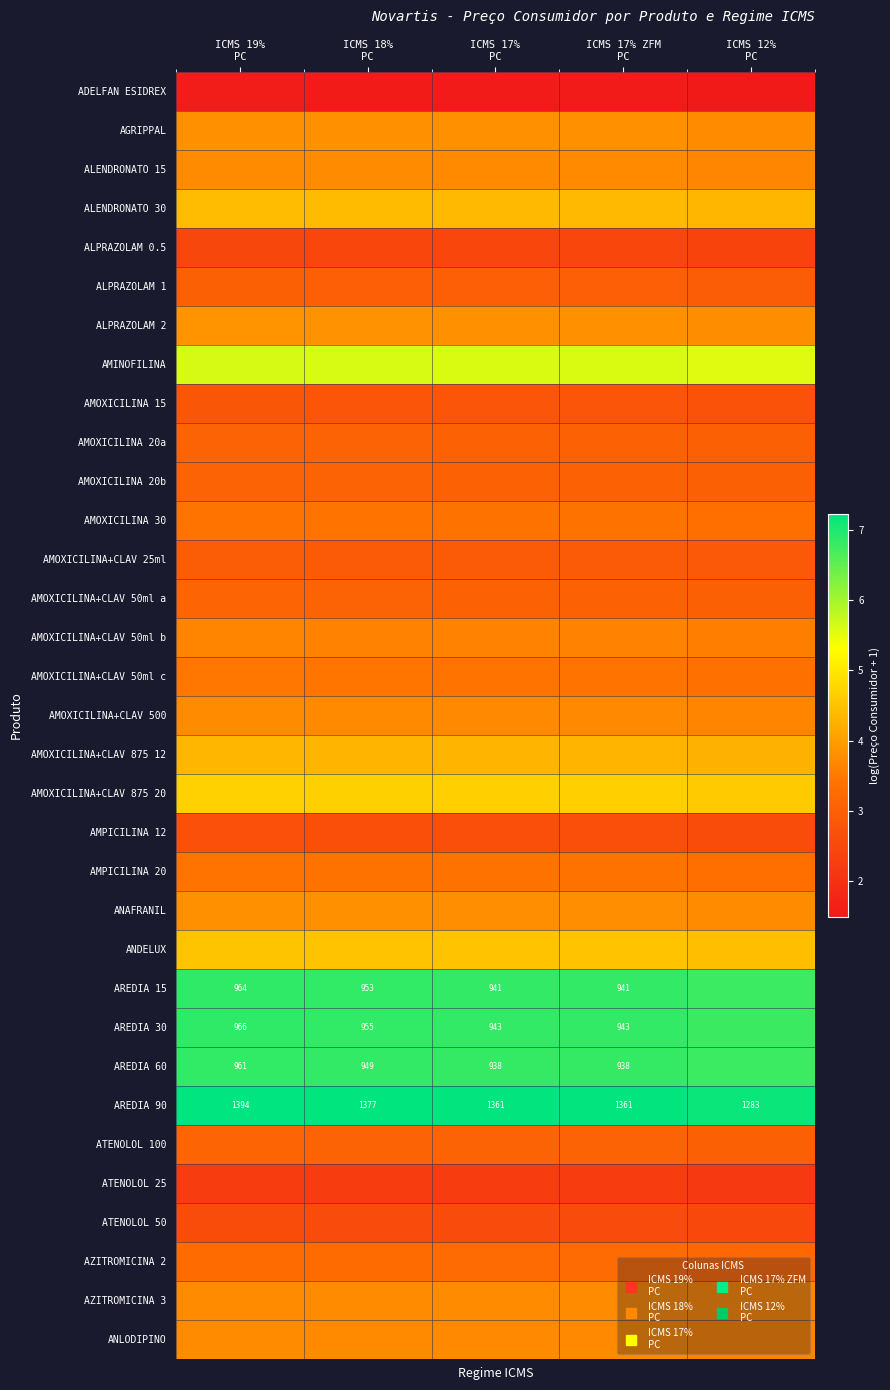

List the series in order of their peak value, highest first.

AREDIA 90, AREDIA 30, AREDIA 15, AREDIA 60, AMINOFILINA, AMOXICILINA+CLAV 875 20, ANDELUX, ALENDRONATO 30, AMOXICILINA+CLAV 875 12, ALPRAZOLAM 2, AGRIPPAL, ANAFRANIL, AZITROMICINA 3, ALENDRONATO 15, AMOXICILINA+CLAV 500, ANLODIPINO, AMOXICILINA+CLAV 50ml b, AMOXICILINA+CLAV 50ml c, AMOXICILINA 30, AMPICILINA 20, AZITROMICINA 2, ATENOLOL 100, AMOXICILINA+CLAV 50ml a, AMOXICILINA 20a, AMOXICILINA 20b, ALPRAZOLAM 1, AMOXICILINA+CLAV 25ml, AMOXICILINA 15, AMPICILINA 12, ATENOLOL 50, ALPRAZOLAM 0.5, ATENOLOL 25, ADELFAN ESIDREX